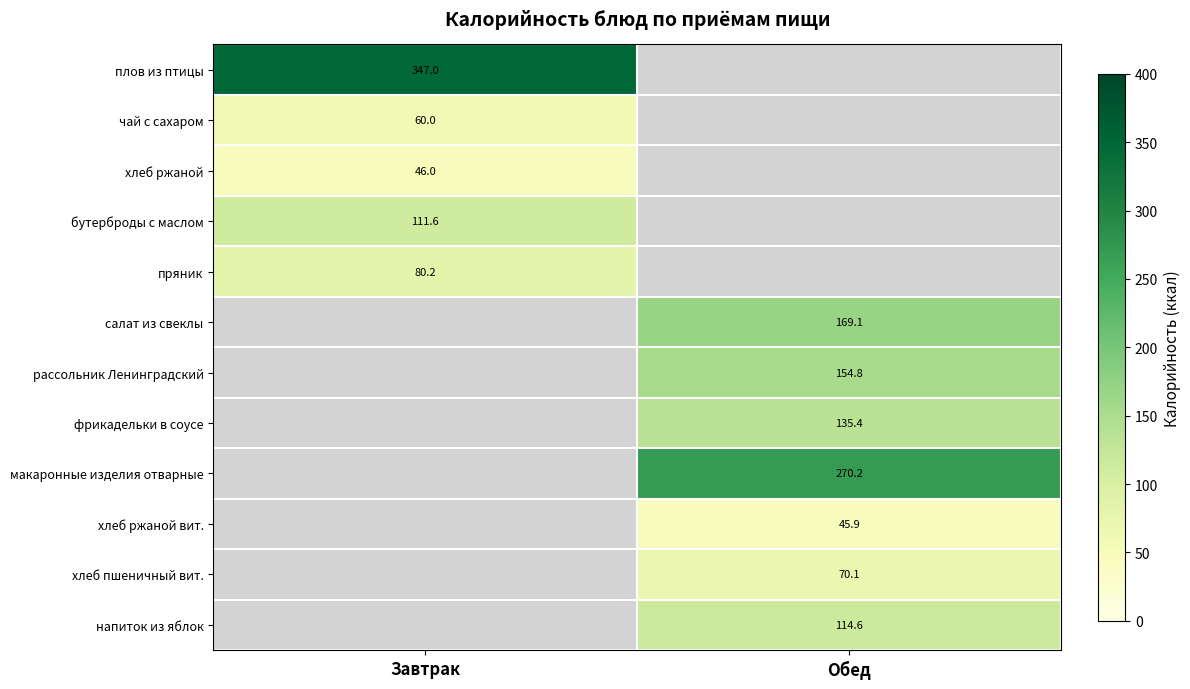

True or false: чай с сахаром has a value of 60.0 at Завтрак.

True